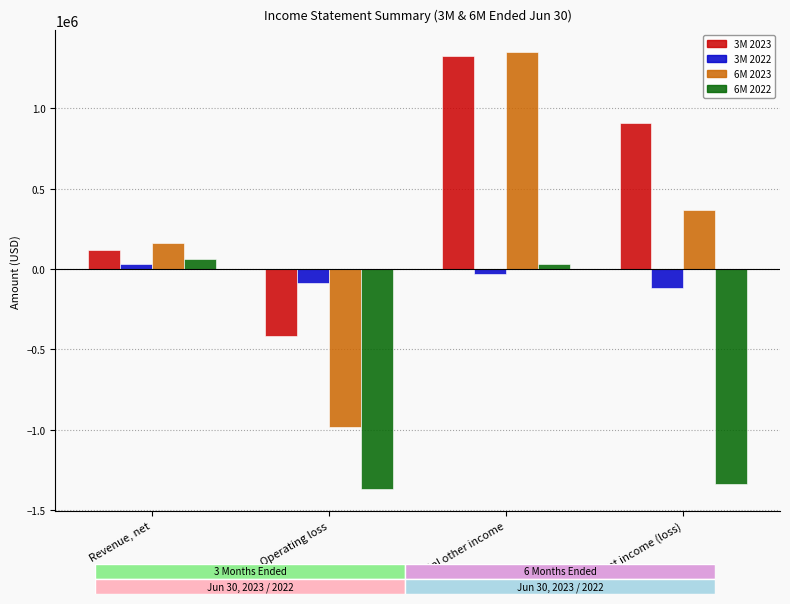

How many values in 3M 2022 are below zero?

3